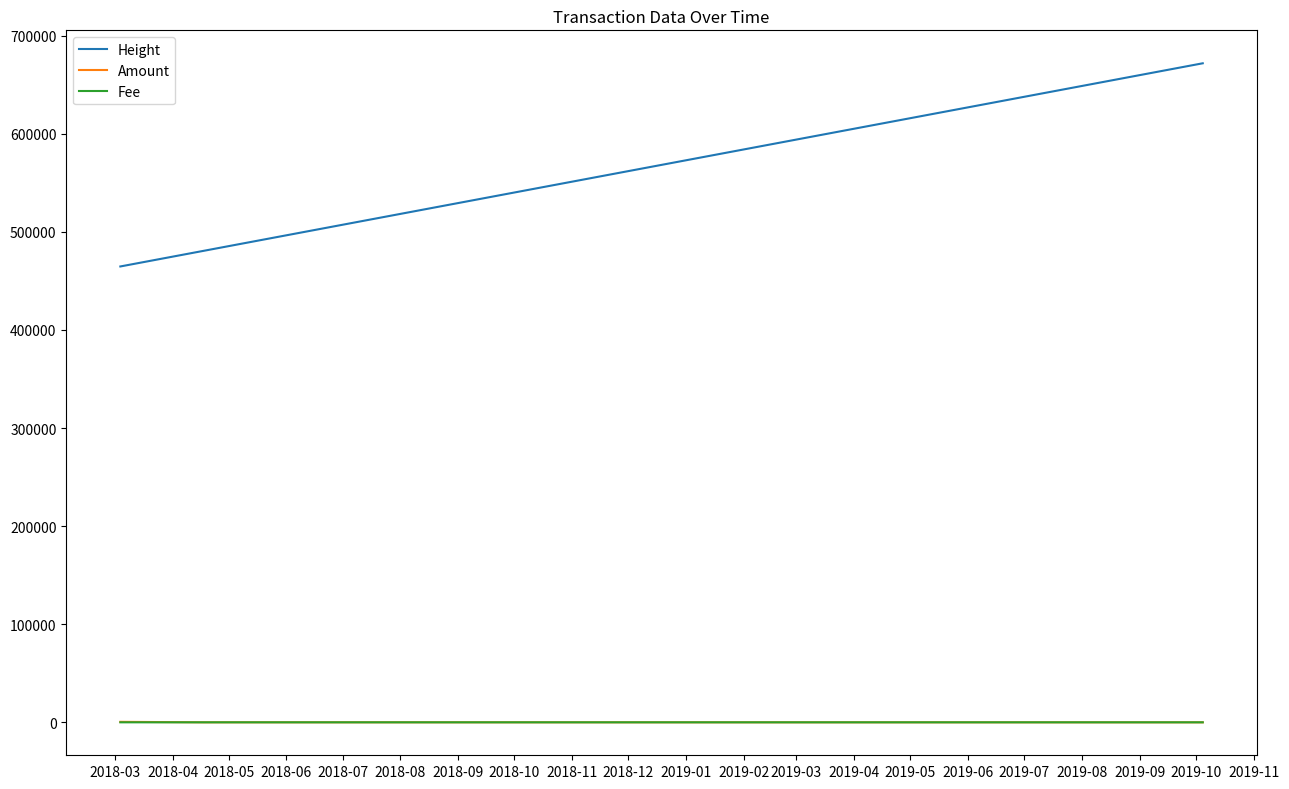

What is the maximum value for Fee?

1.0